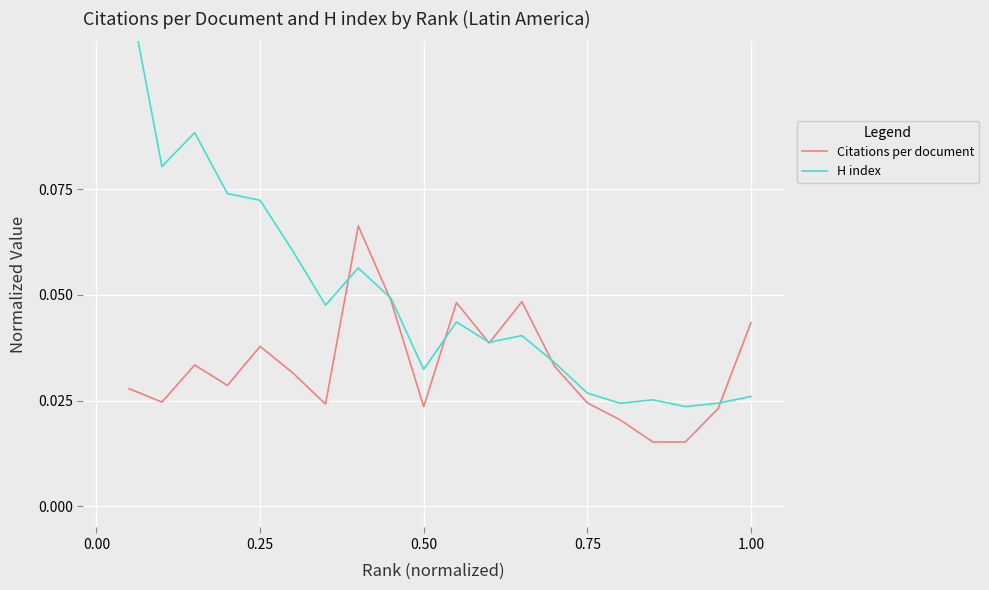

What is the difference between the maximum and second lowest values in the H index series?

0.1